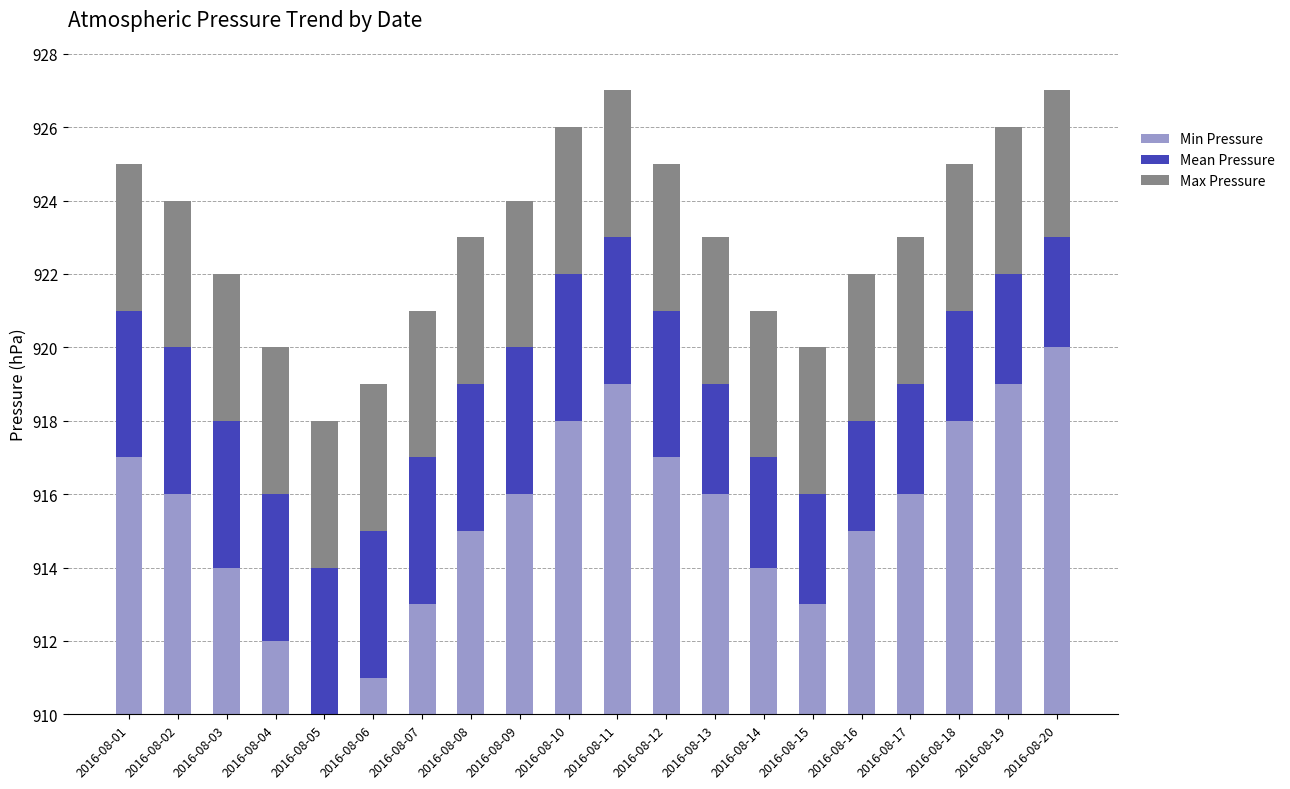

What are all the series names shown in the legend?

Min Pressure, Mean Pressure, Max Pressure